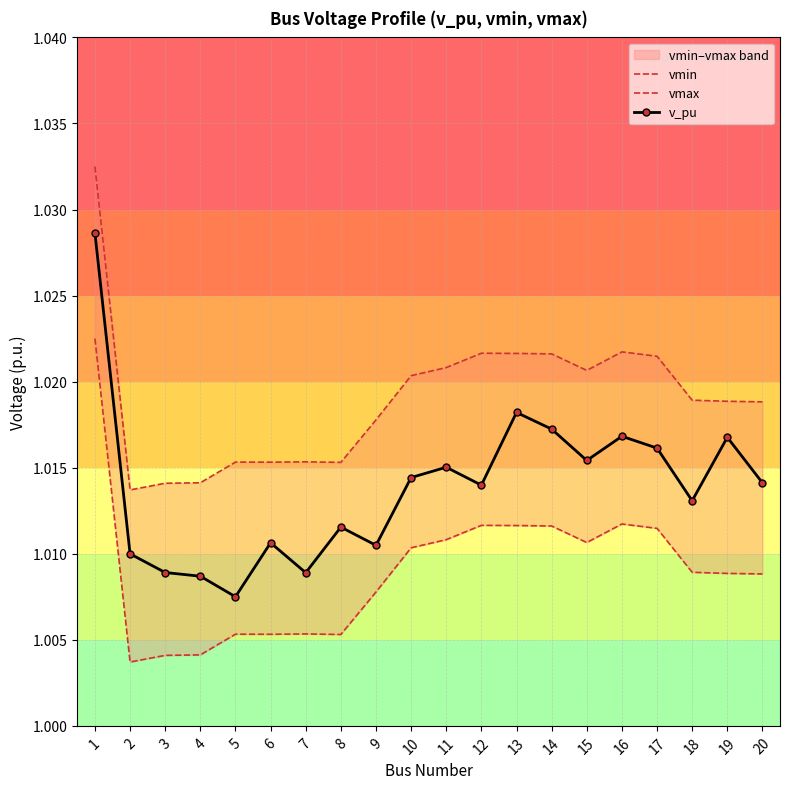

The vmin series shows 1.5 at 17. True or false?

False